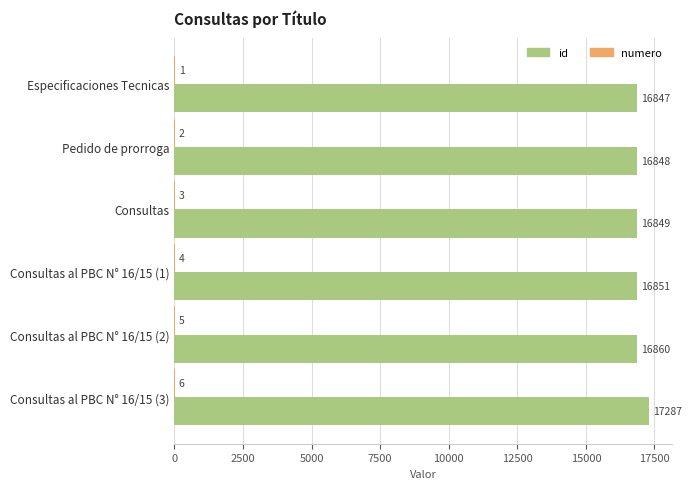

What is the highest value of the id series?

17287